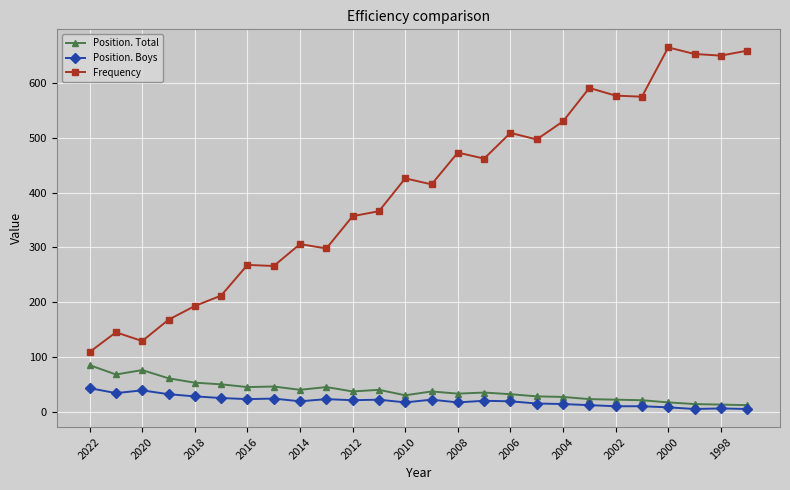

Which series has the largest range (max minus min)?

Frequency